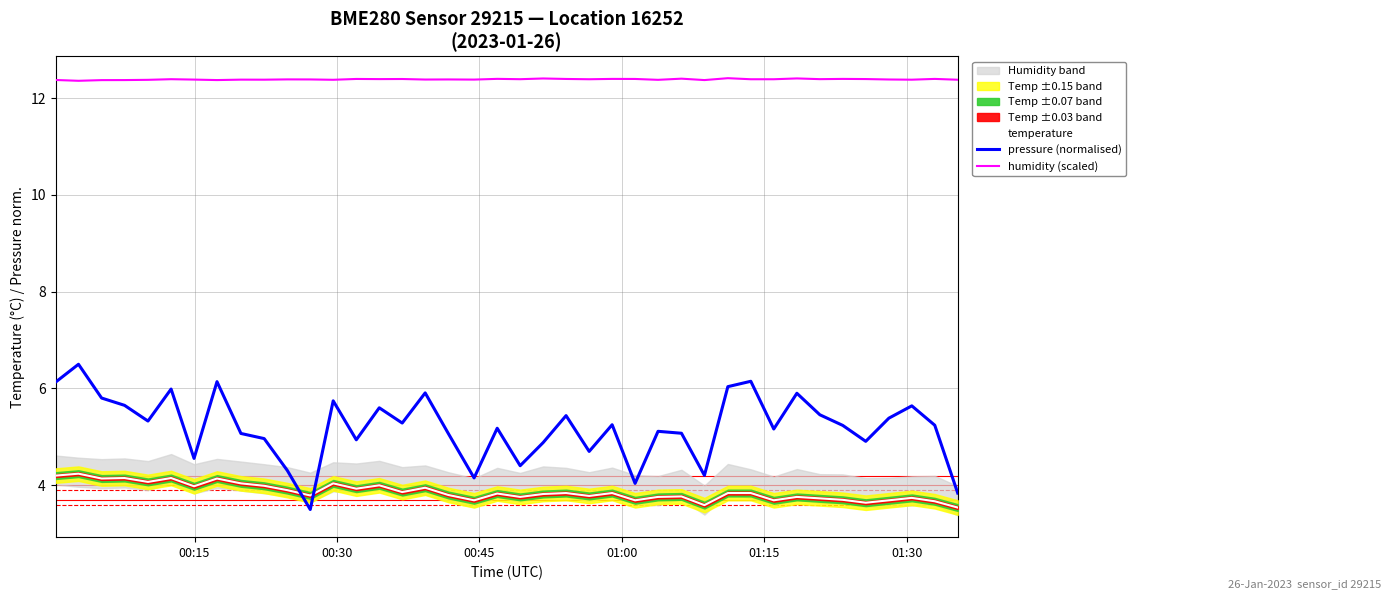

What is the lowest value of the humidity (scaled) series?

12.4